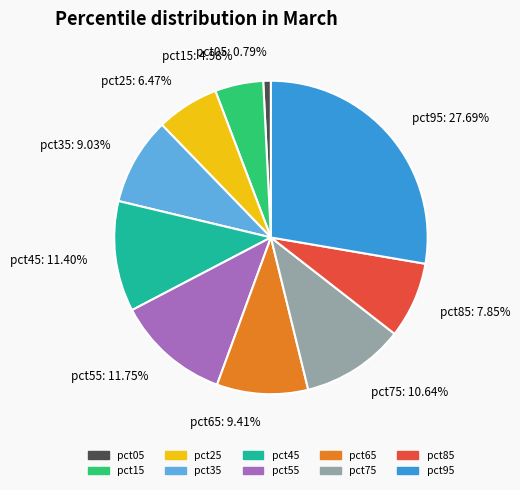

Which slice is the smallest?

pct05